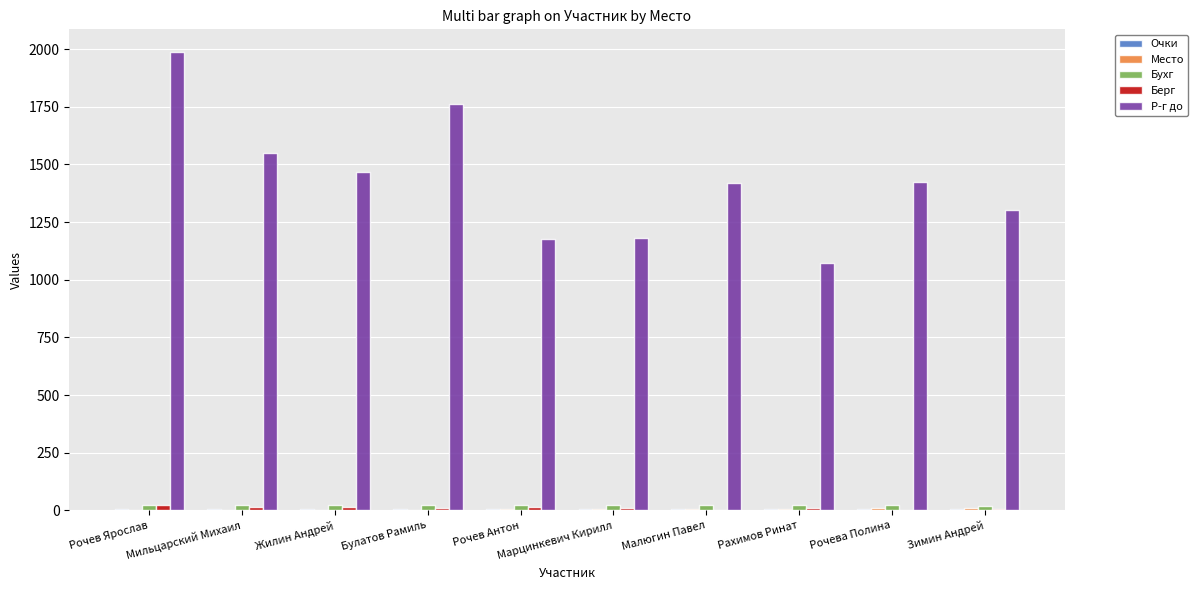

Which series changed the most between Рочева Полина and Зимин Андрей?

Р-г до